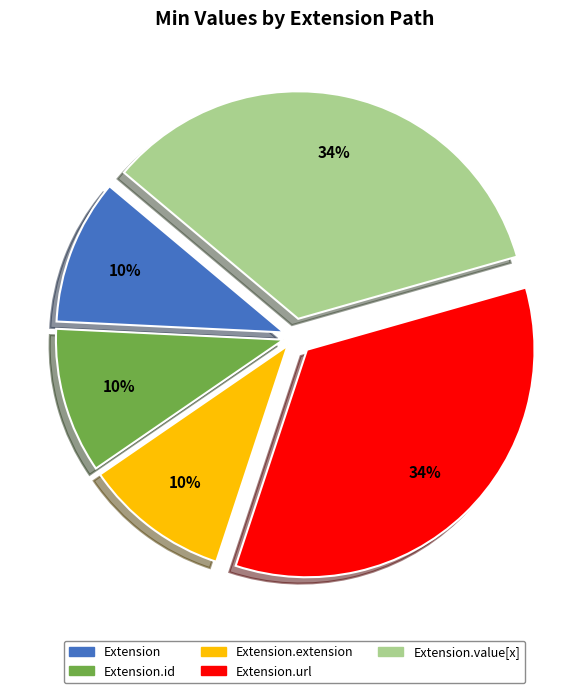

To the nearest percent, what is the difference between the largest and smallest slice percentages?

24%